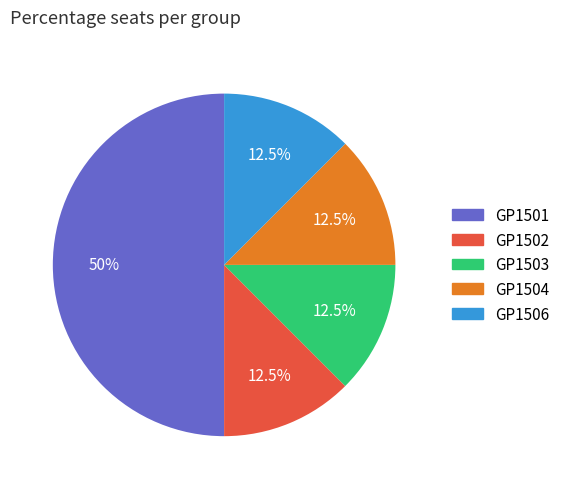

Count the number of slices in the pie.

5